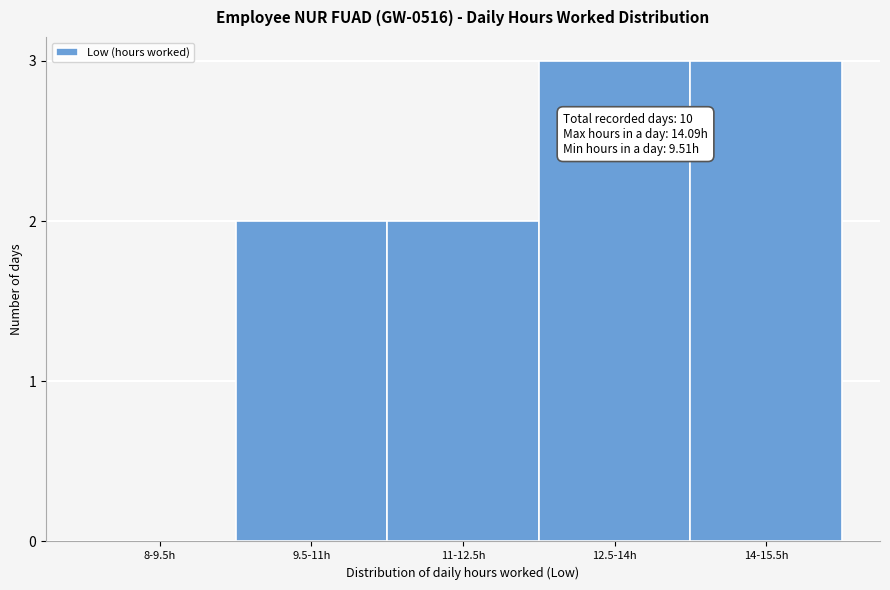

Reading right to left, list all the values displayed in this chart.

14-15.5h=3	12.5-14h=3	11-12.5h=2	9.5-11h=2	8-9.5h=0